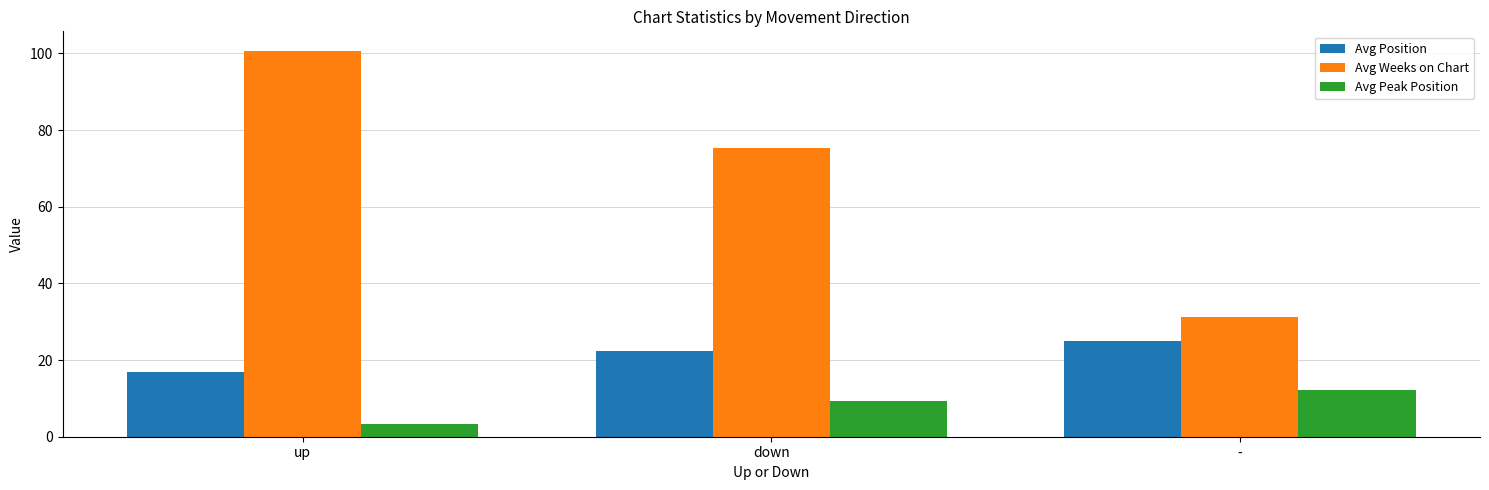

What are all the series names shown in the legend?

Avg Position, Avg Weeks on Chart, Avg Peak Position